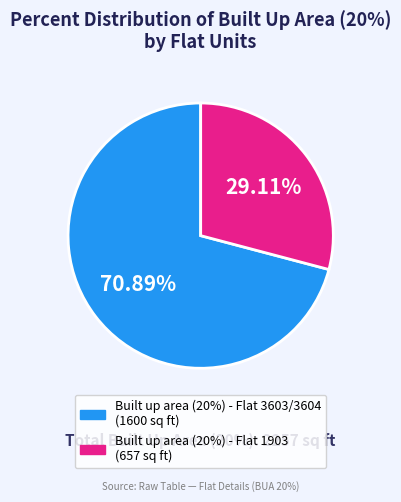

Do Built up area (20%) - Flat 1903 and Built up area (20%) - Flat 3603/3604 together represent more than half of the pie?

Yes